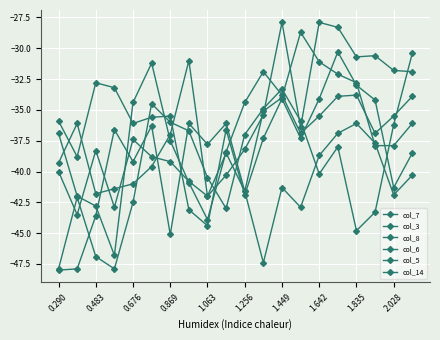

Count the number of categories in the chart.

20